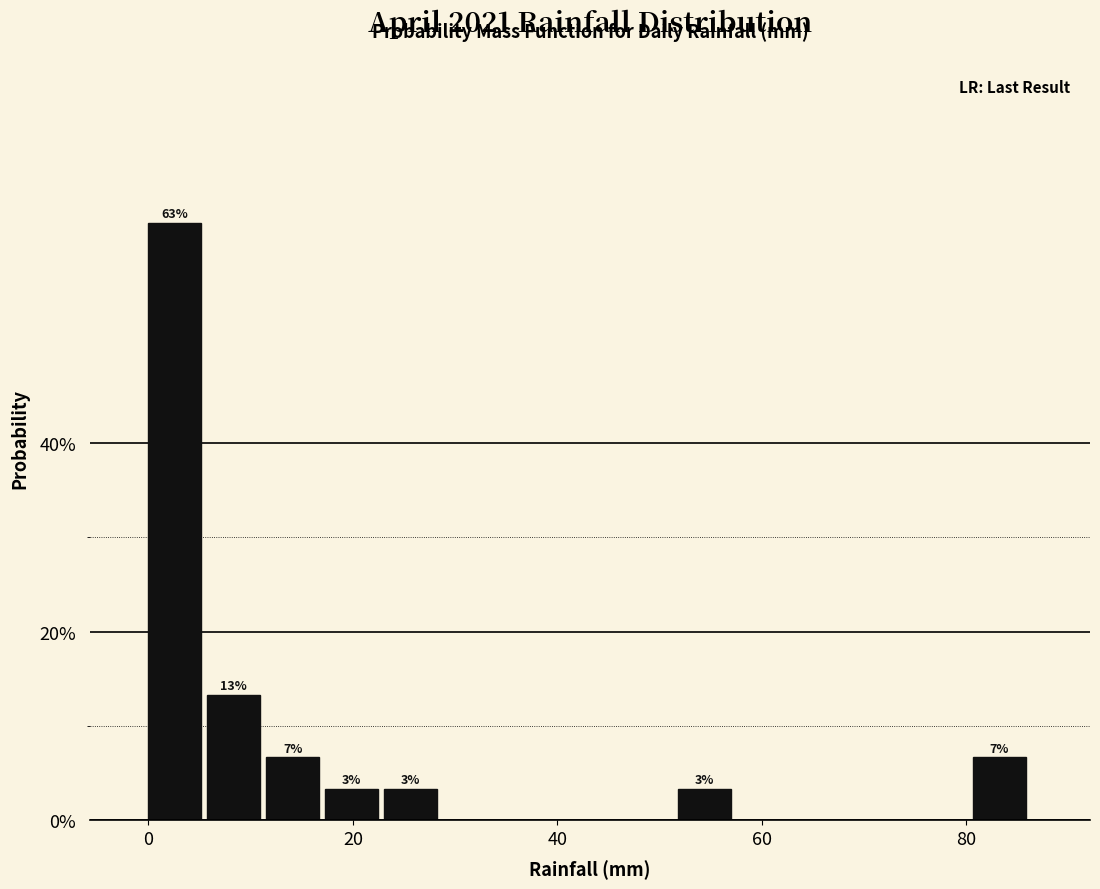

Read against the x-axis, roughly where is the centre of the tallest bar?

2